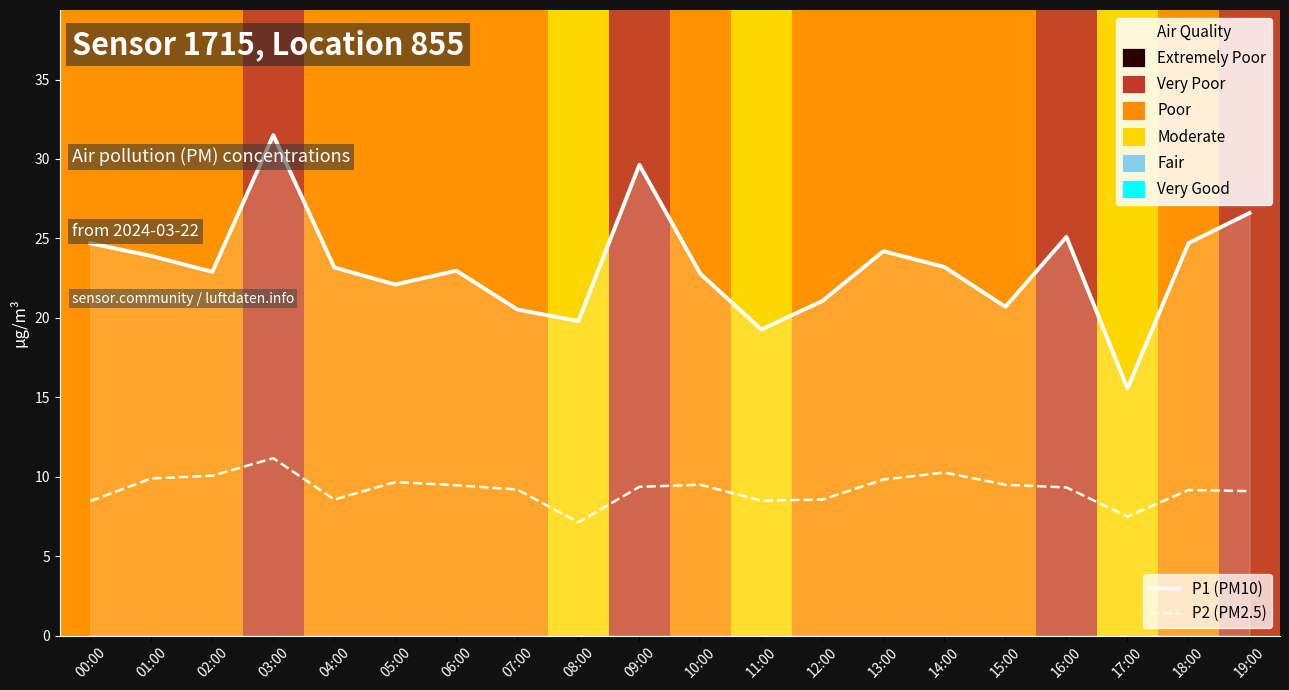

The value of P1 (PM10) at 07:00 is 28.6. True or false?

False